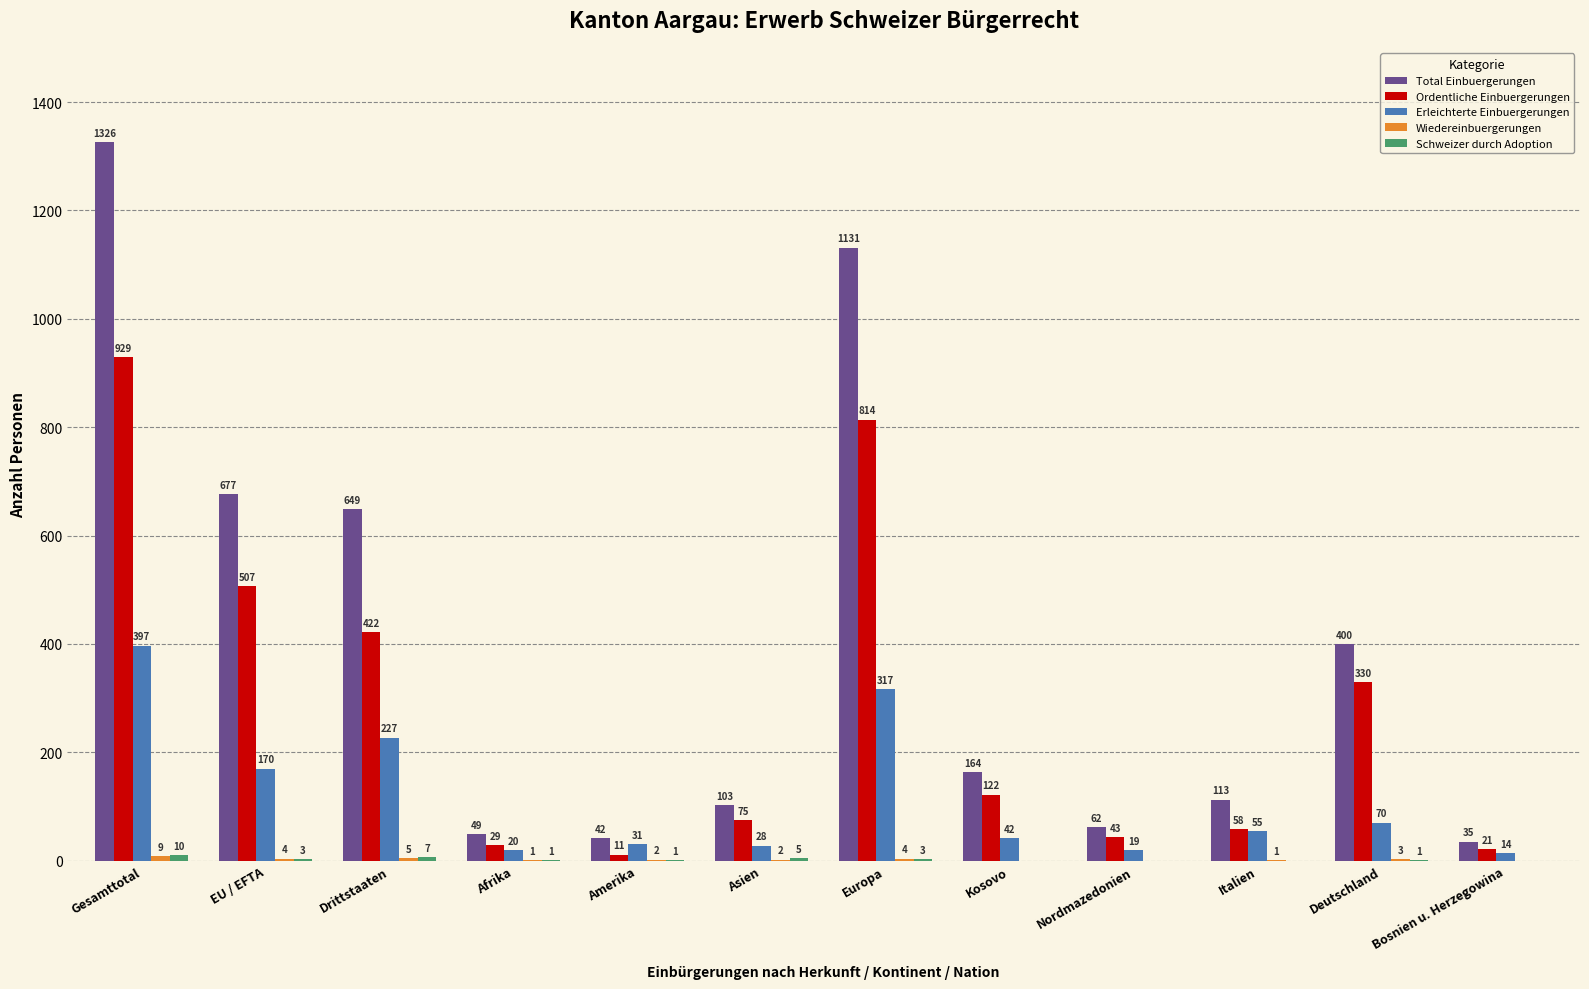

What is the highest value of the Erleichterte Einbuergerungen series?

397